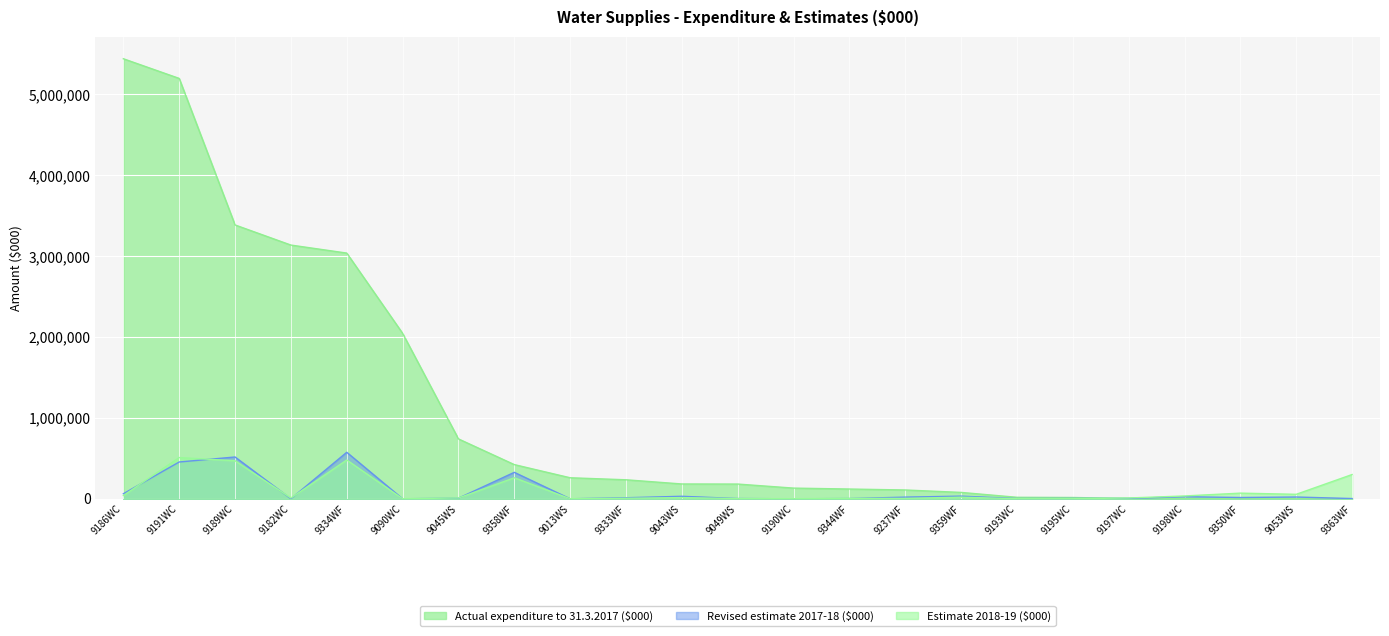

What is the difference between the second highest and second lowest values in the Actual expenditure to 31.3.2017 ($000) series?

5197275